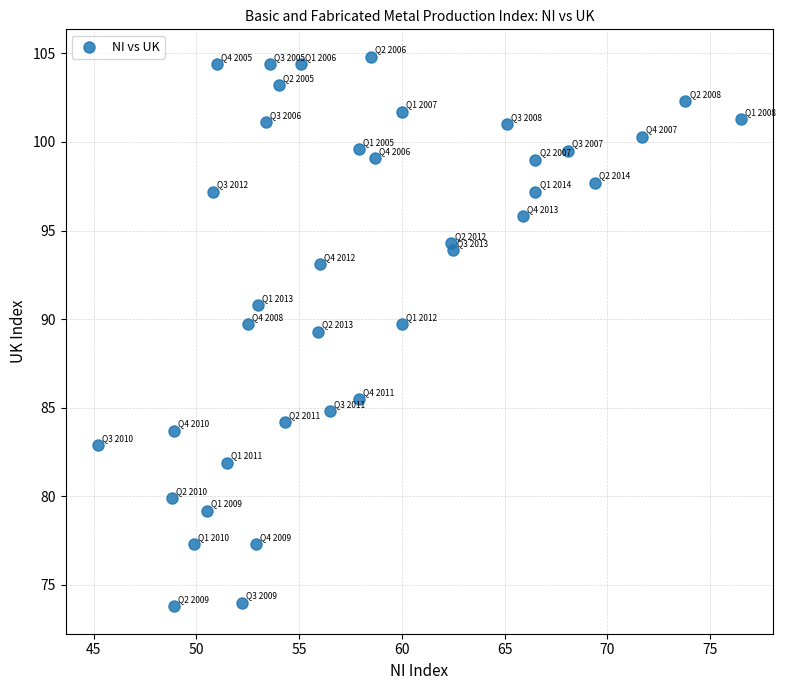

What is the range of X values (max minus min)?

31.3